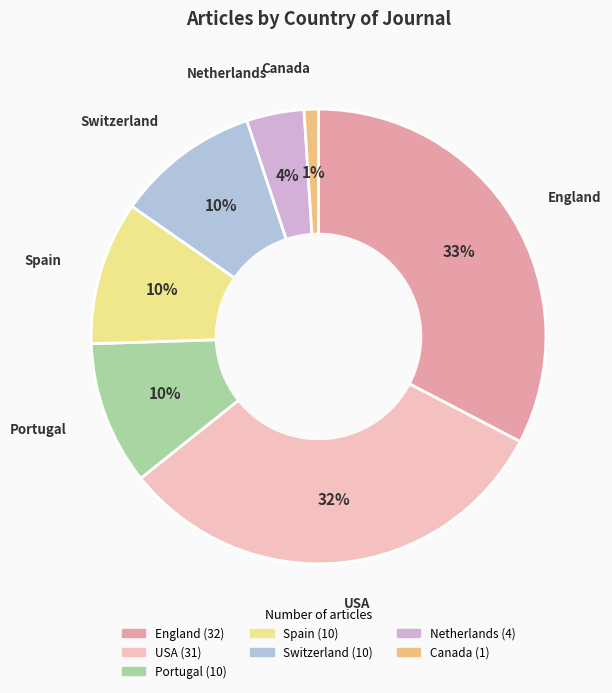

True or false: Portugal accounts for 10% of the total.

True